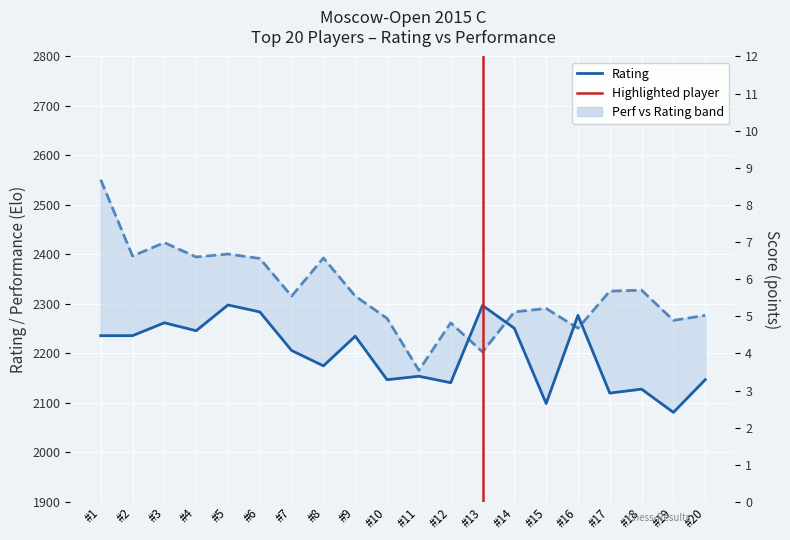

The value of Rating at #10 is 2960.4. True or false?

False